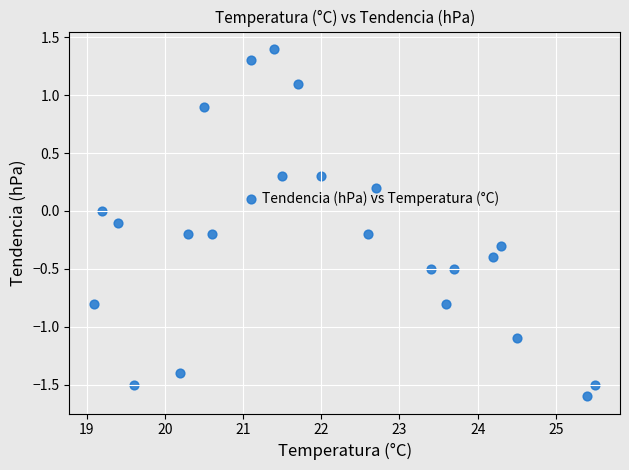

What is the range of X values (max minus min)?

6.4